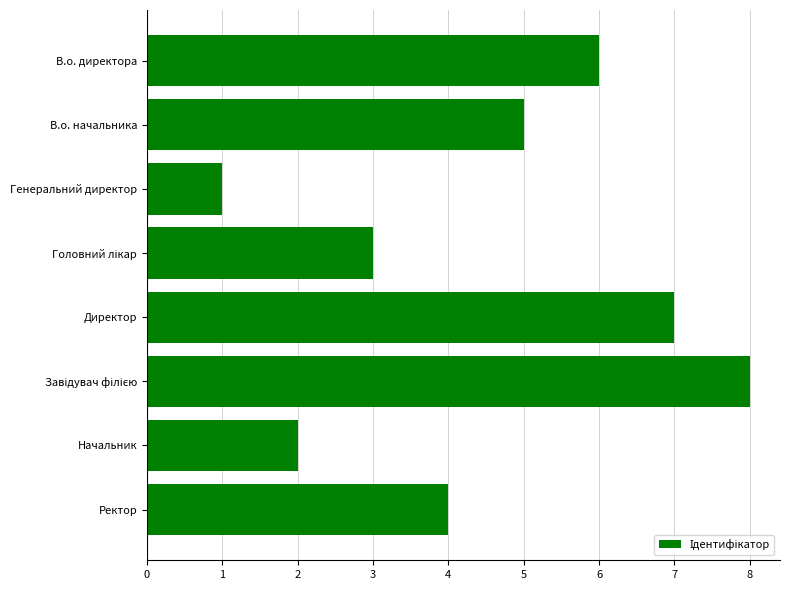

Which category has the lowest value across all series?

Генеральний директор